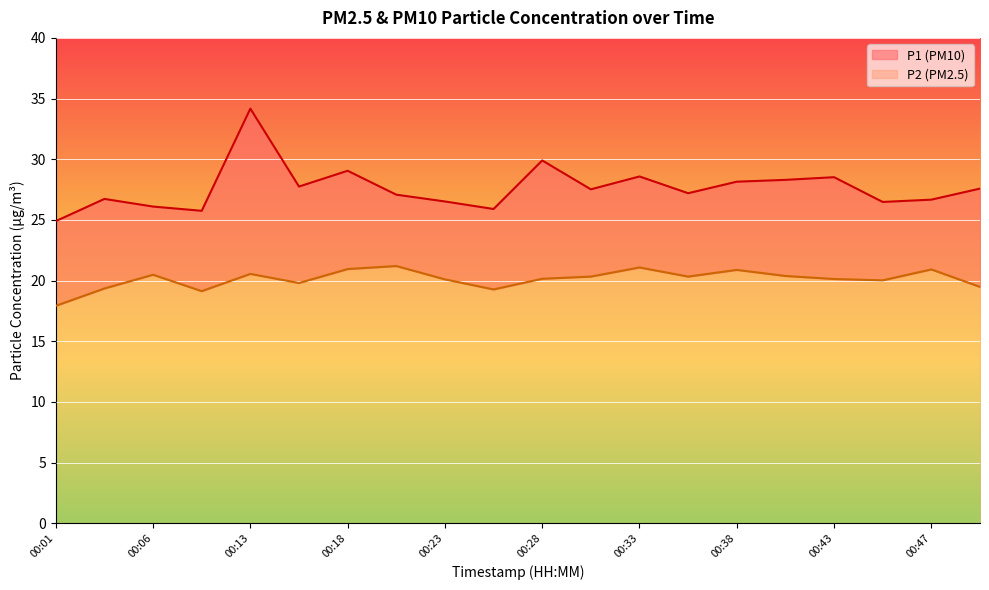

The P1 series shows 27.8 at 00:16. True or false?

True